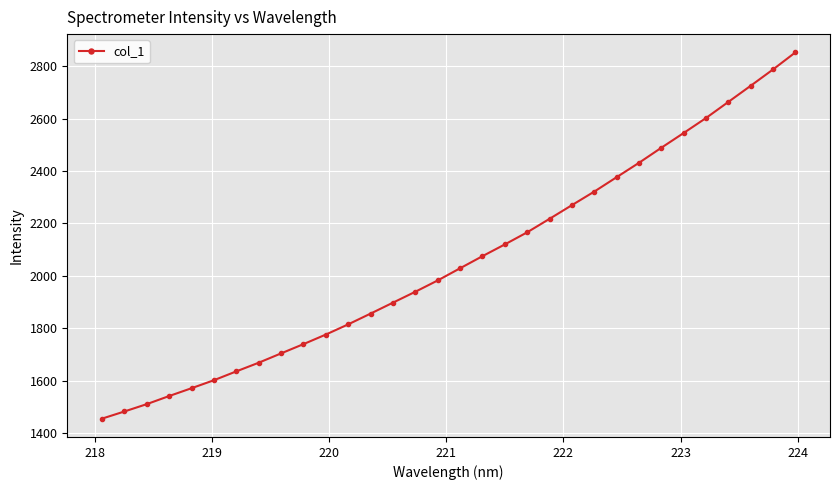

True or false: the data has more than 2 interior local peaks.

False